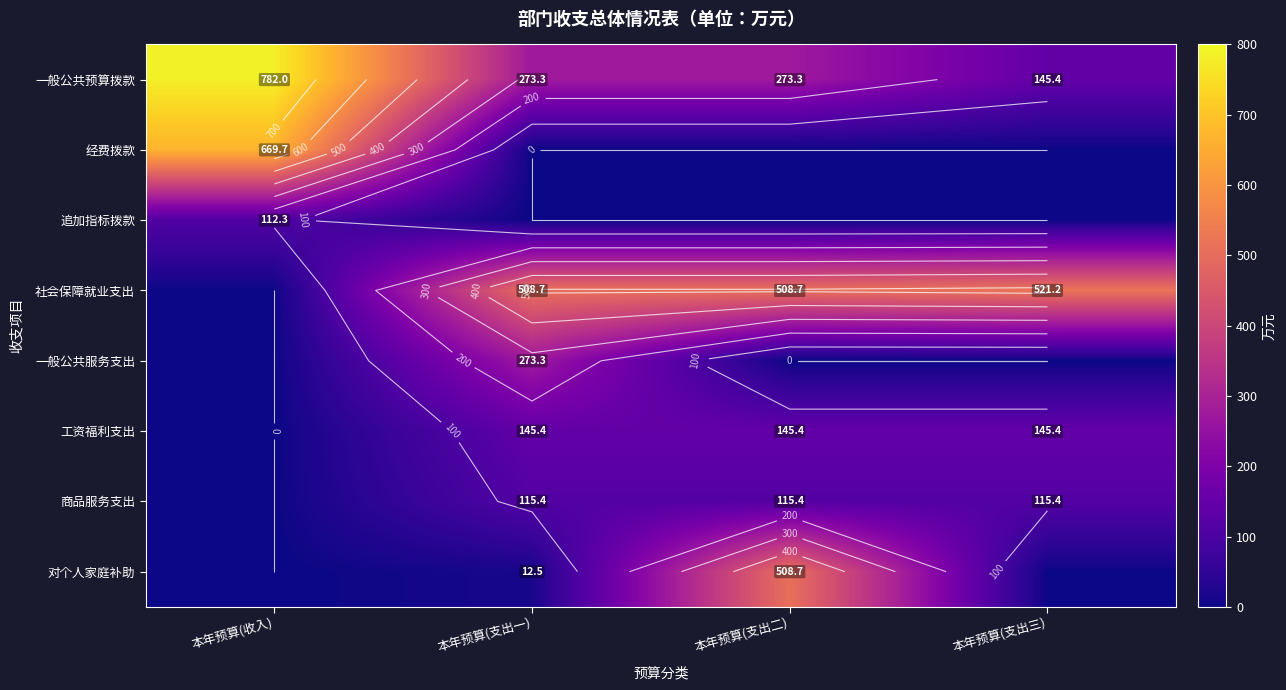

What value does the 商品服务支出 series have at 本年预算(支出三)?

115.4